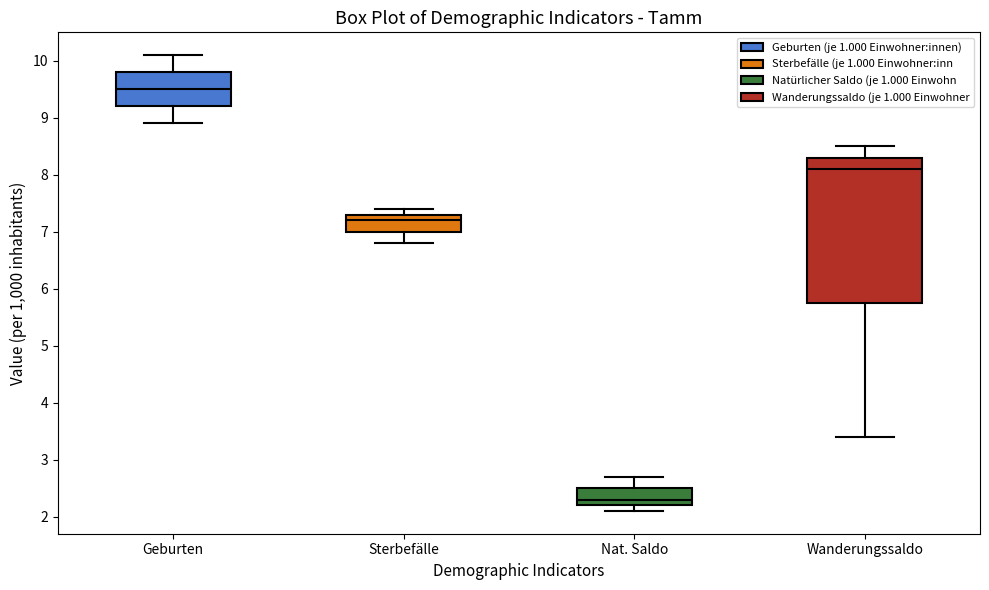

Which box's median line is the lowest?

Nat. Saldo